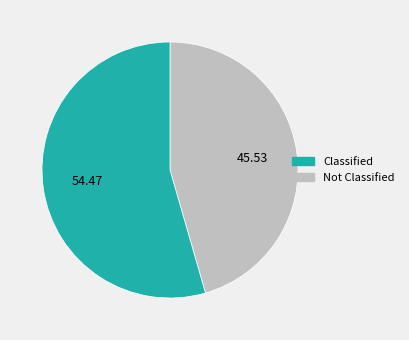

Is there a majority slice in this chart?

Yes